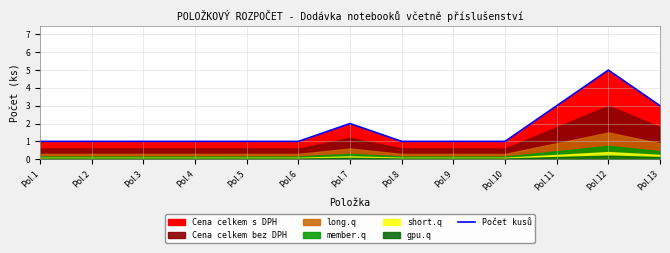

Reading right to left, what are all the values shown in this chart?

3	5	3	1	1	1	2	1	1	1	1	1	1